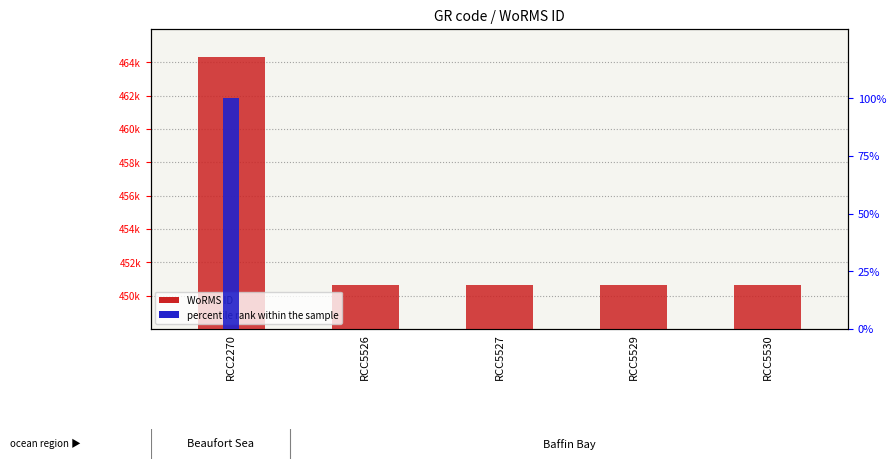

Reading left to right, transcribe all the data shown in this chart.

WoRMS ID: 464322	450612	450612	450612	450612
percentile rank within the sample: 100	0	0	0	0